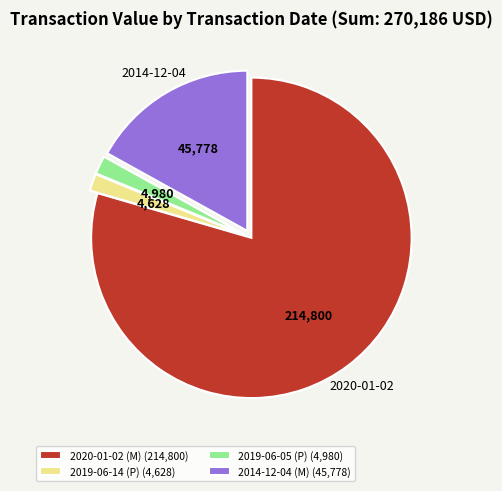

The 2019-06-14 (P) (4,628) slice represents 14% of the pie. True or false?

False